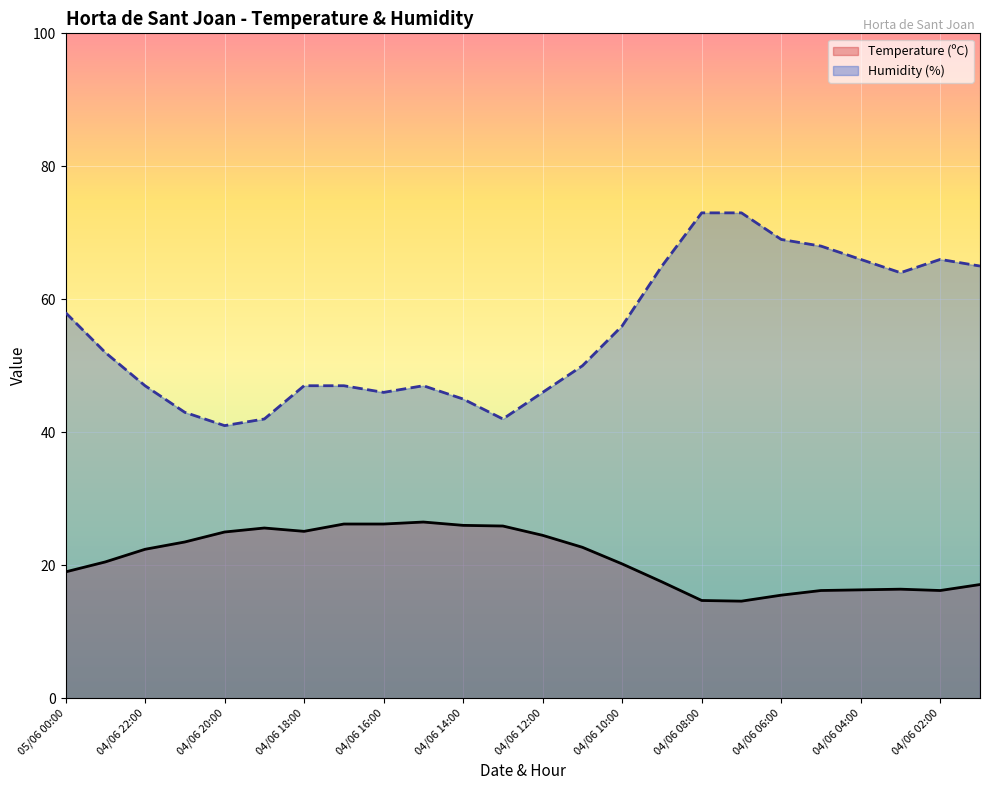

True or false: Temperature (ºC) has a value of 32.6 at 04/06 20:00.

False